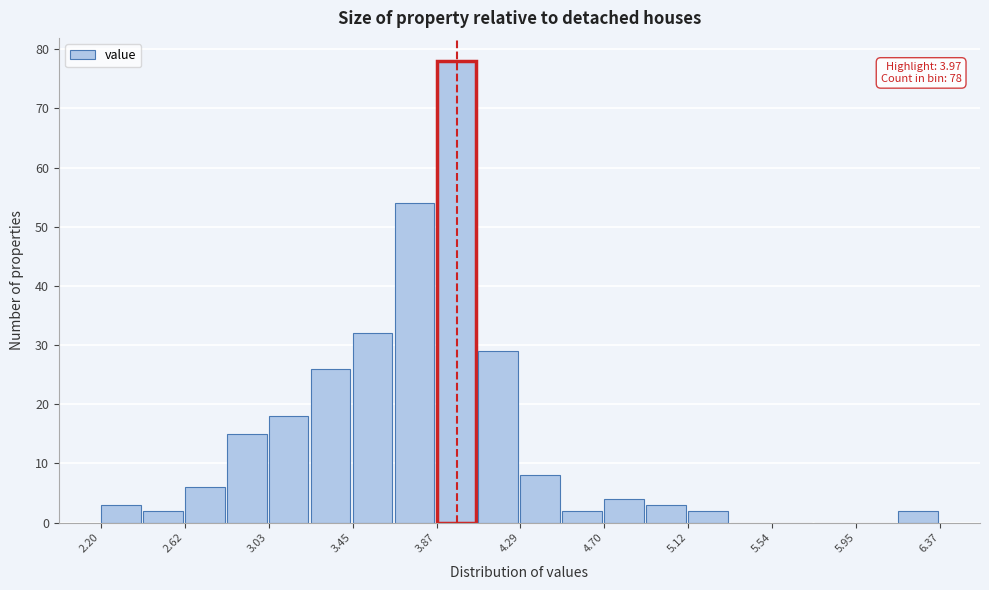

Which range on the x-axis has the tallest bar?

3.85 to 4.10